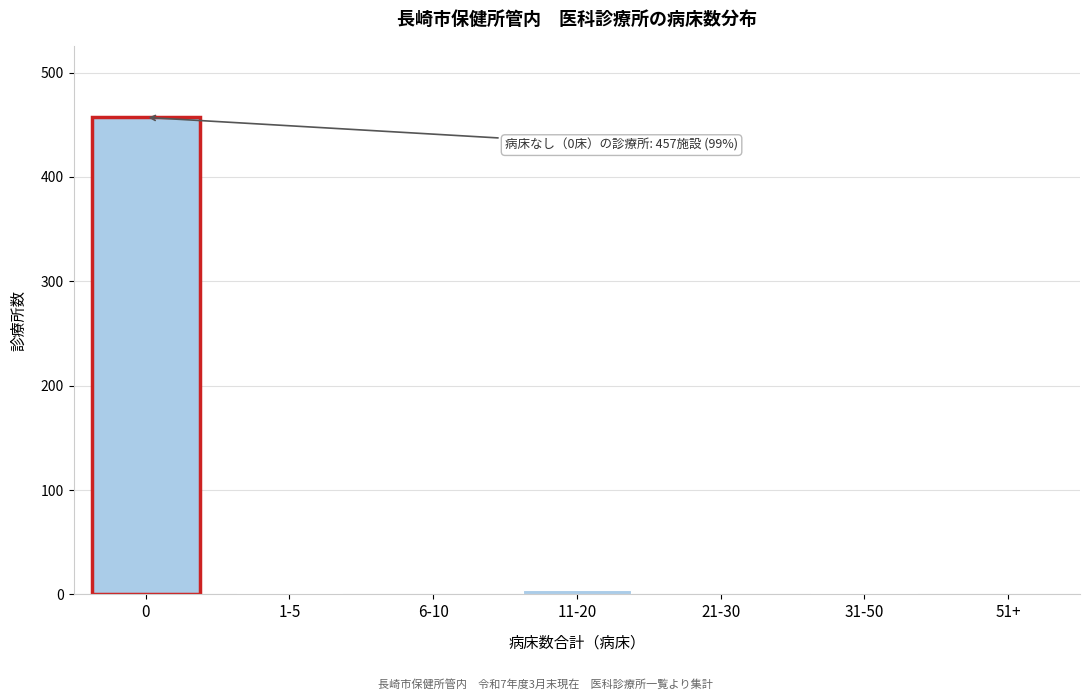

The value at 21-30 is 0. True or false?

True